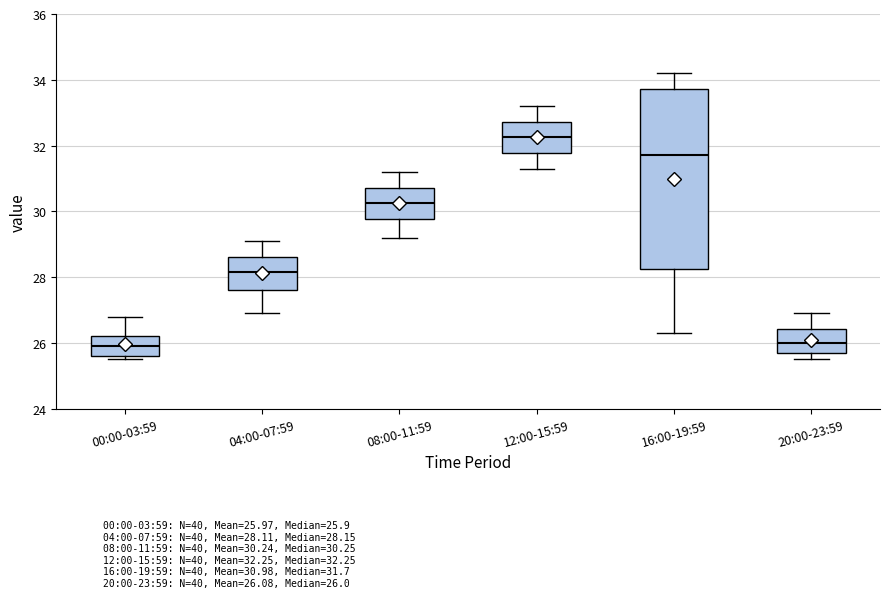

Reading left to right, read every box against the y-axis: the position of its median line, the range the box covers, and the ends of its whiskers. The values are not printed on the chart, so give them approximately, as read against the axis.

00:00-03:59: median 26.0, box 25.6 to 26.2, whiskers 25.6 (just below the box's lower edge) to 26.8
04:00-07:59: median 28.2, box 27.6 to 28.6, whiskers 27.0 to 29.2
08:00-11:59: median 30.2, box 29.8 to 30.8, whiskers 29.2 to 31.2
12:00-15:59: median 32.2, box 31.8 to 32.8, whiskers 31.4 to 33.2
16:00-19:59: median 31.8, box 28.2 to 33.8, whiskers 26.4 to 34.2
20:00-23:59: median 26.0, box 25.8 to 26.4, whiskers 25.6 to 27.0